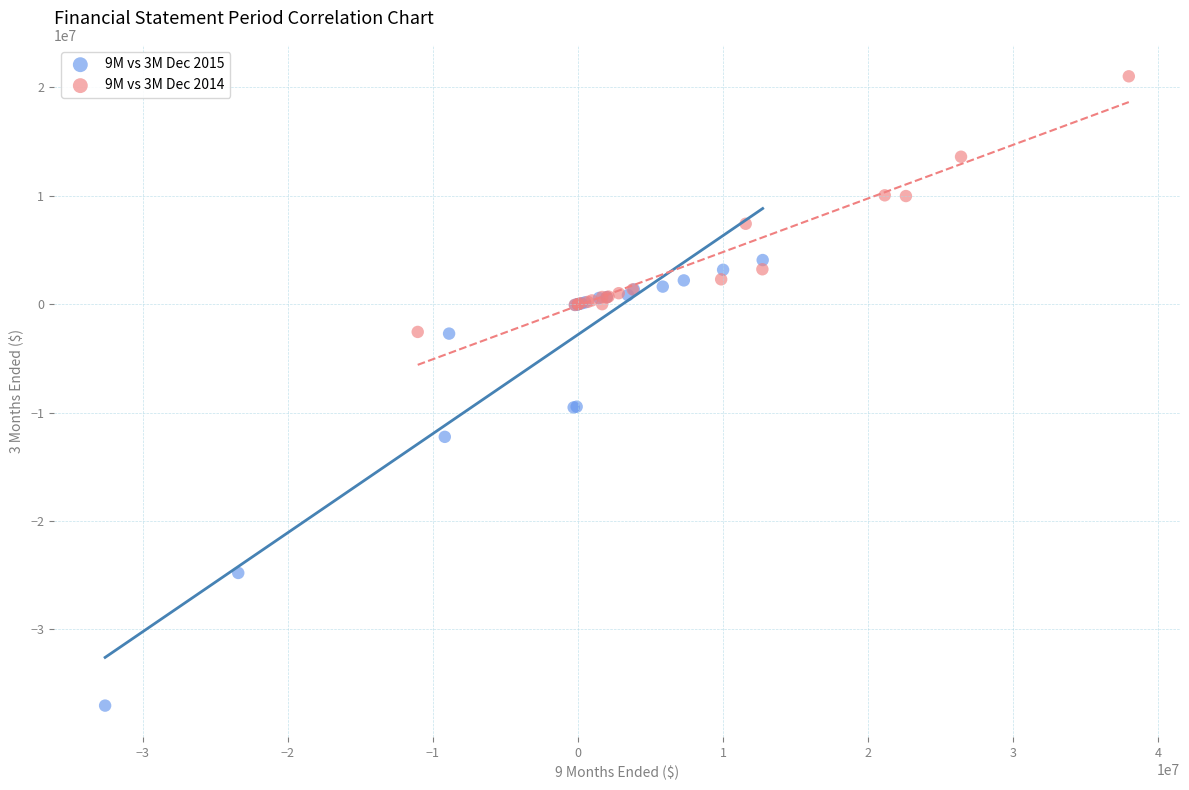

Which series reaches the minimum Y coordinate?

9M vs 3M Dec 2015